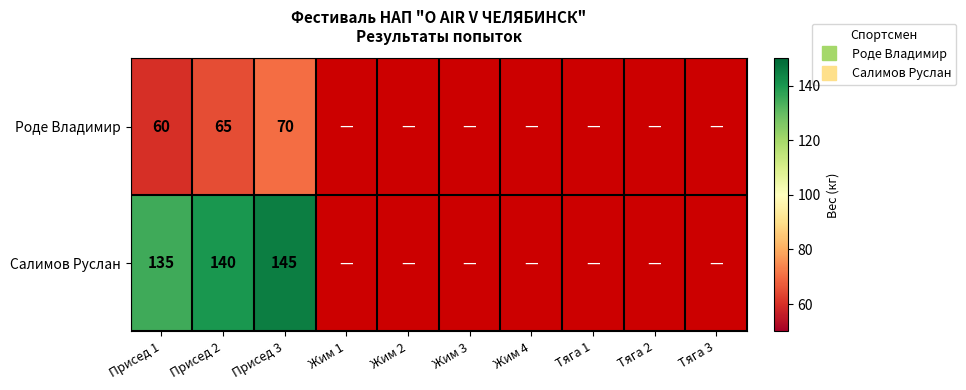

What is the total value across all series at Присед 1?

195.0